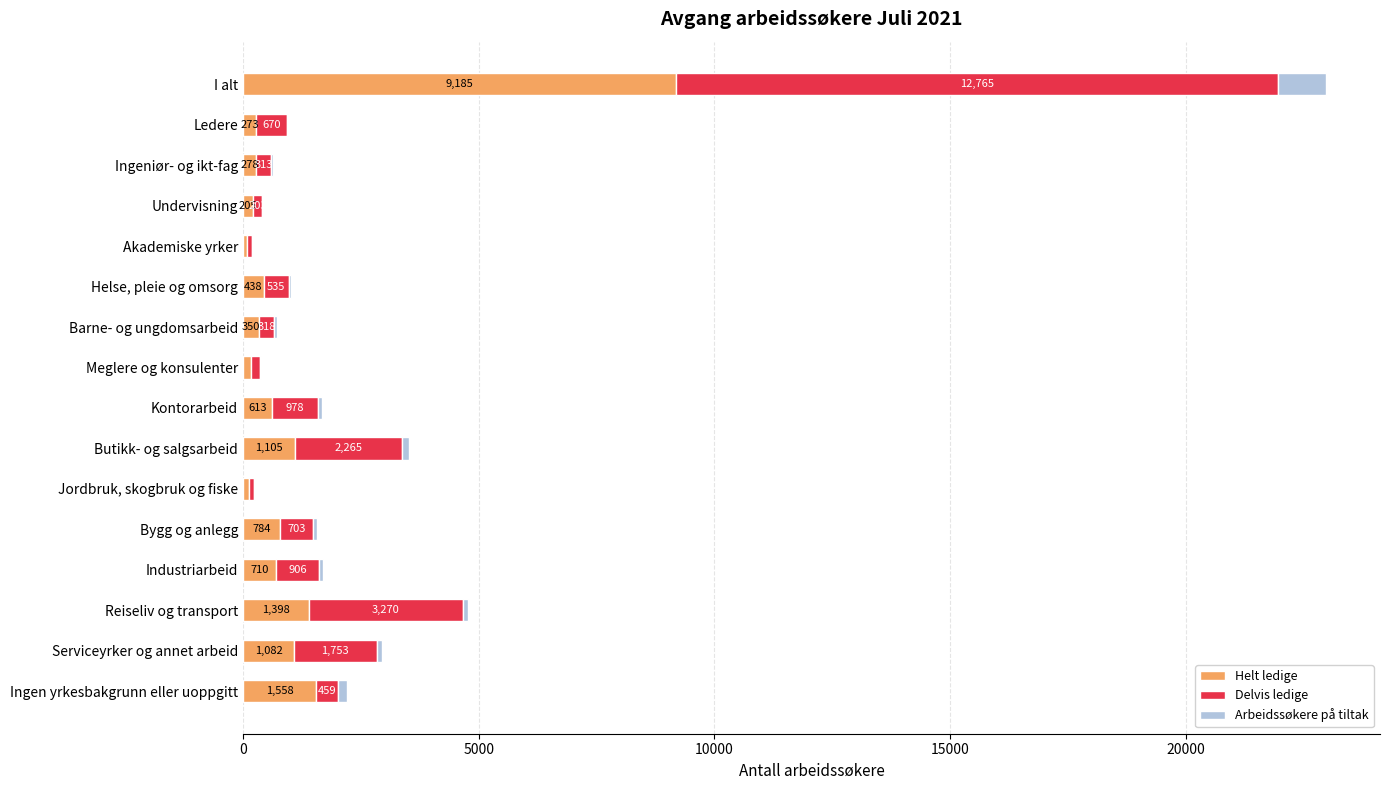

Which category has the highest value in the Helt ledige series?

I alt